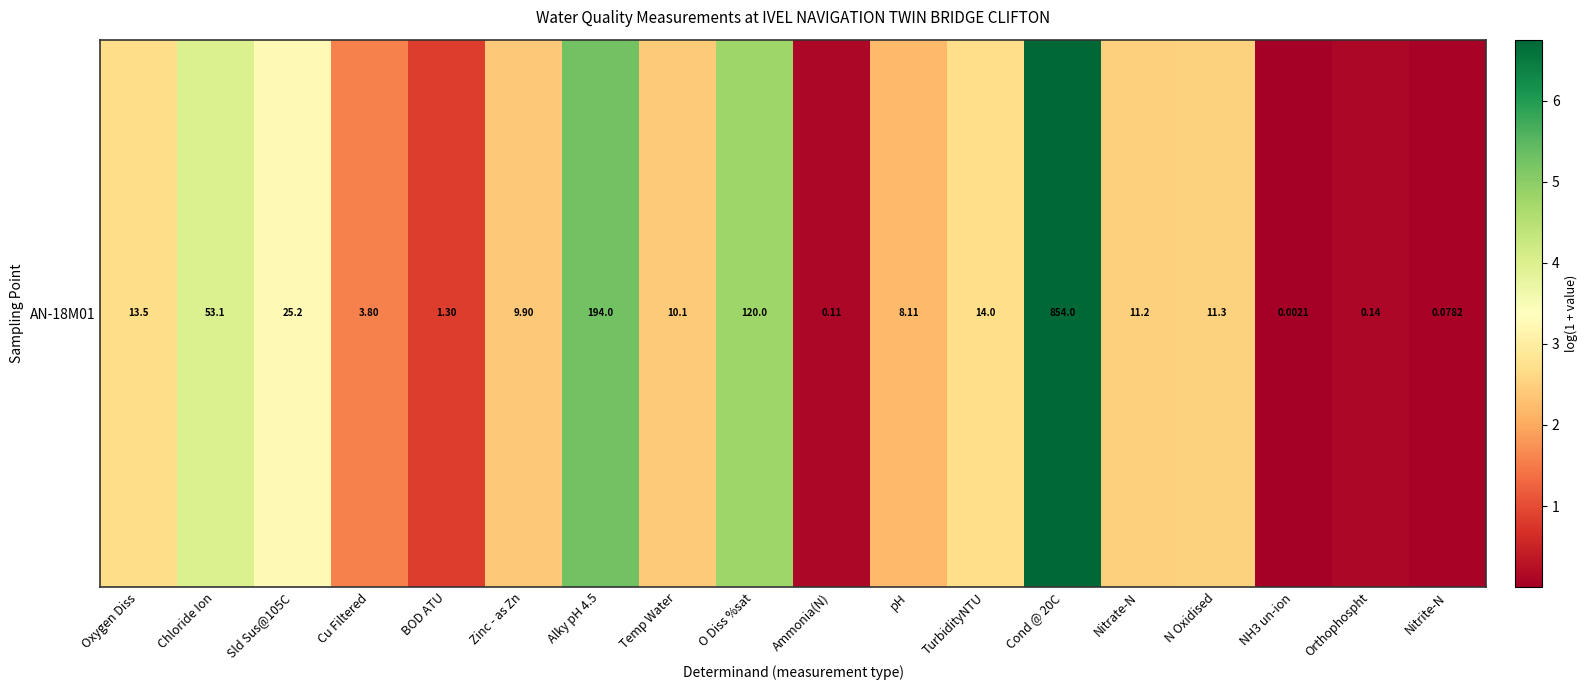

What is the sum of the values at Temp Water and NH3 un-ion?

2.4